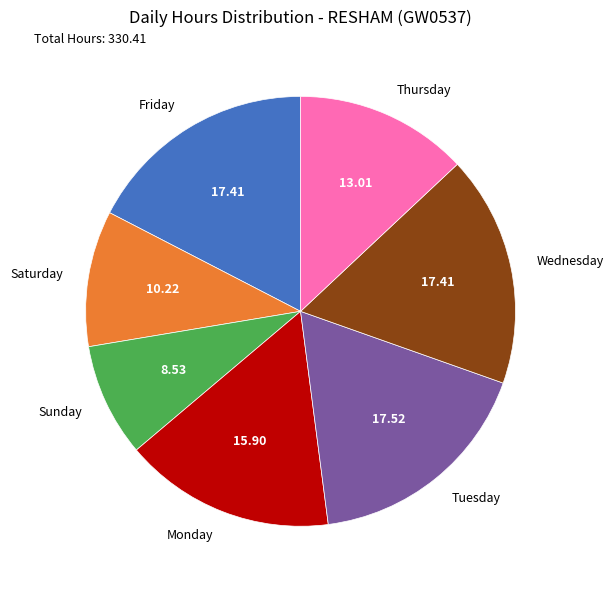

Is Friday the majority of the pie?

No